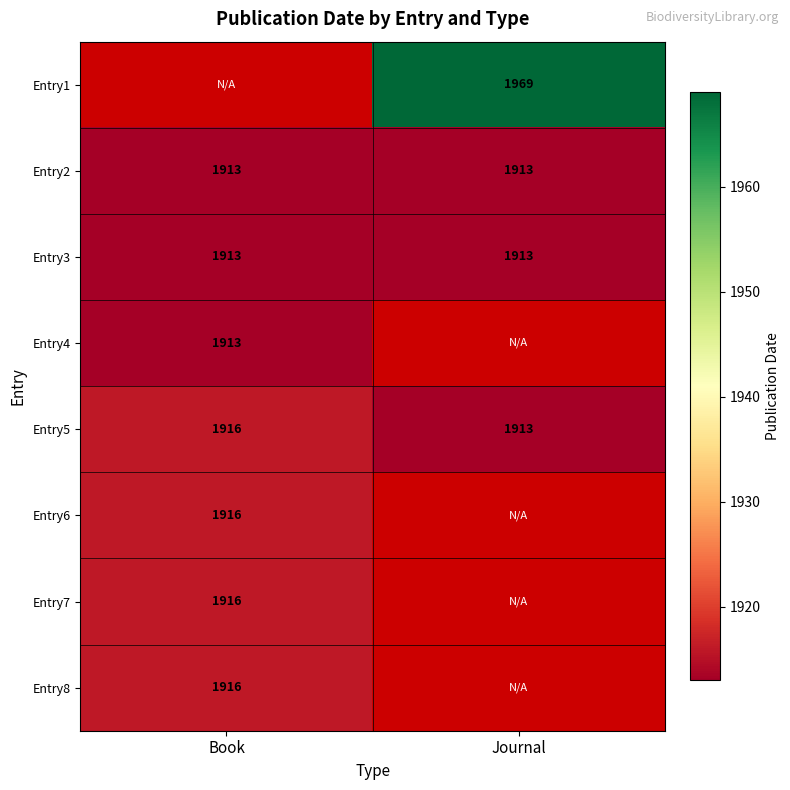

Read the Entry5 value at Journal.

1913